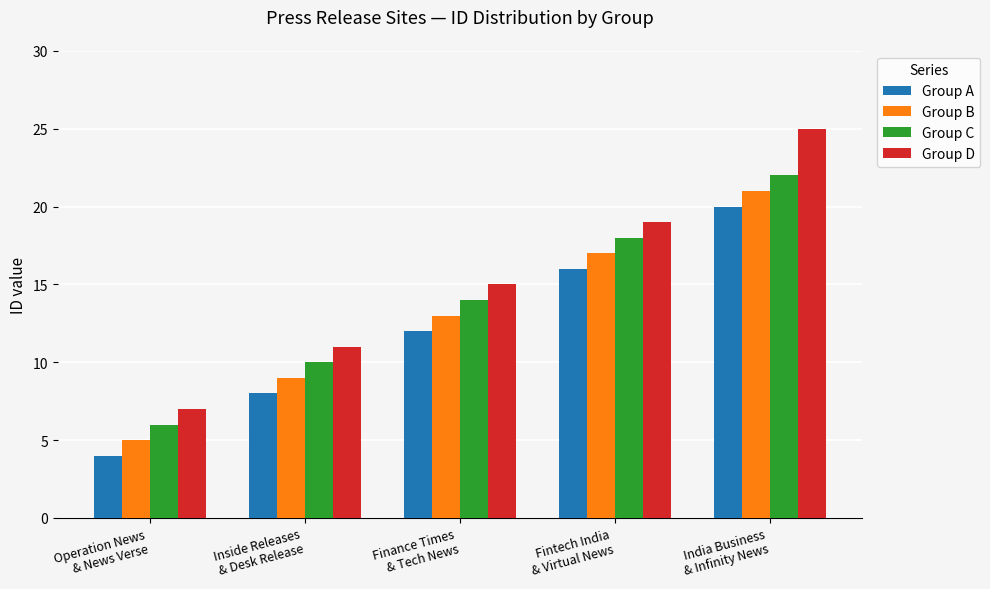

What is the total value across all series at Fintech India
& Virtual News?

70